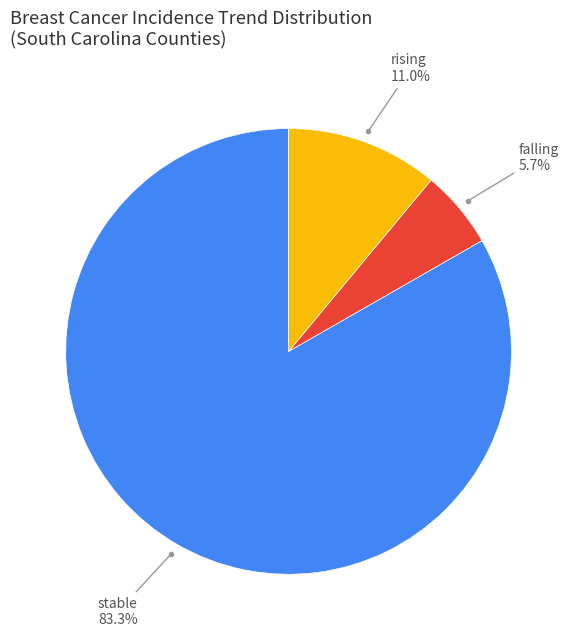

Count the number of slices in the pie.

3